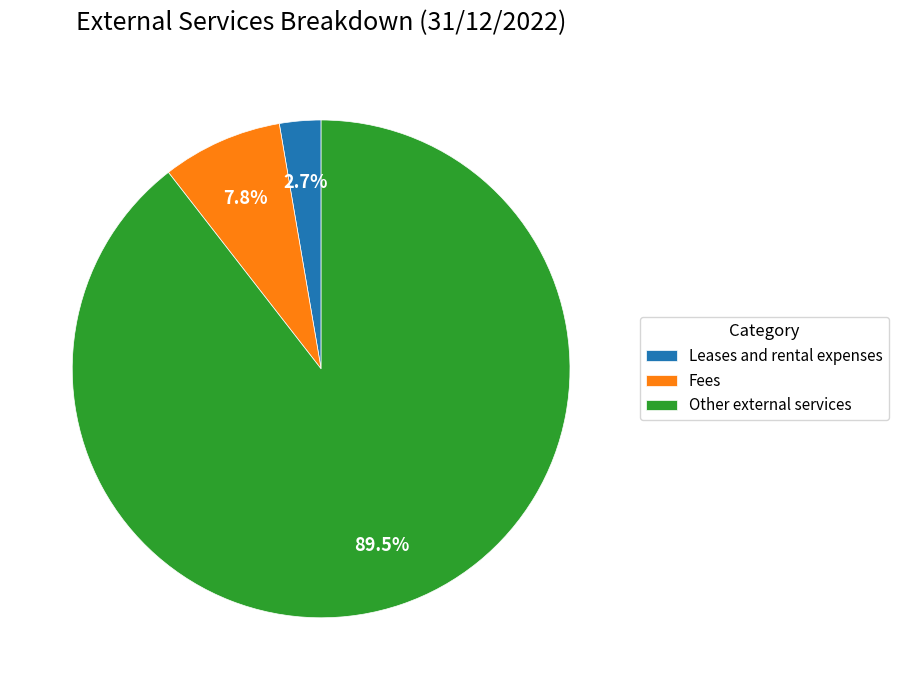

The Other external services slice represents 81% of the pie. True or false?

False